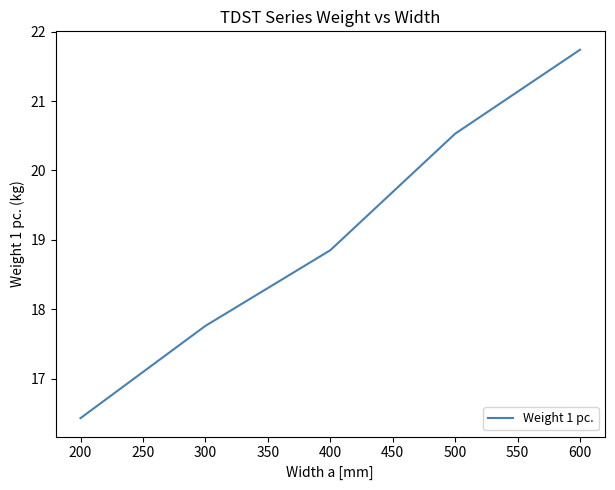

At which category does the chart reach its peak across all series?

600